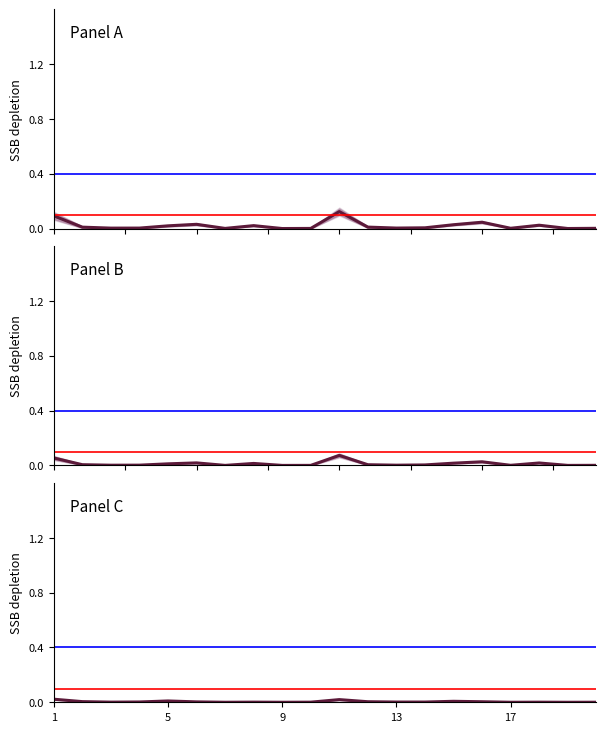

What are all the series names shown in the legend?

Panel A, Panel B, Panel C